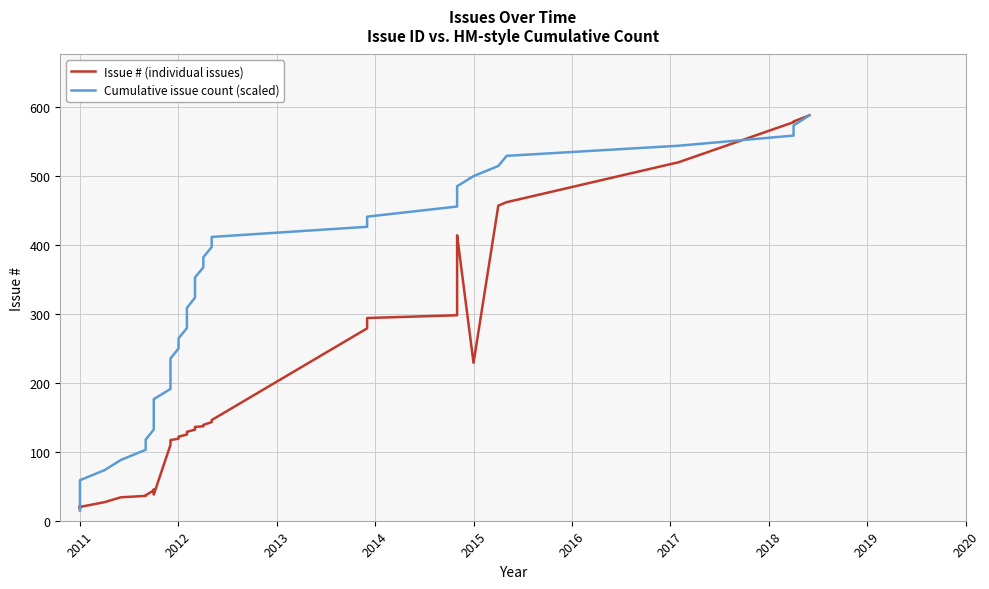

Is this an area chart (filled region under the line)?

No